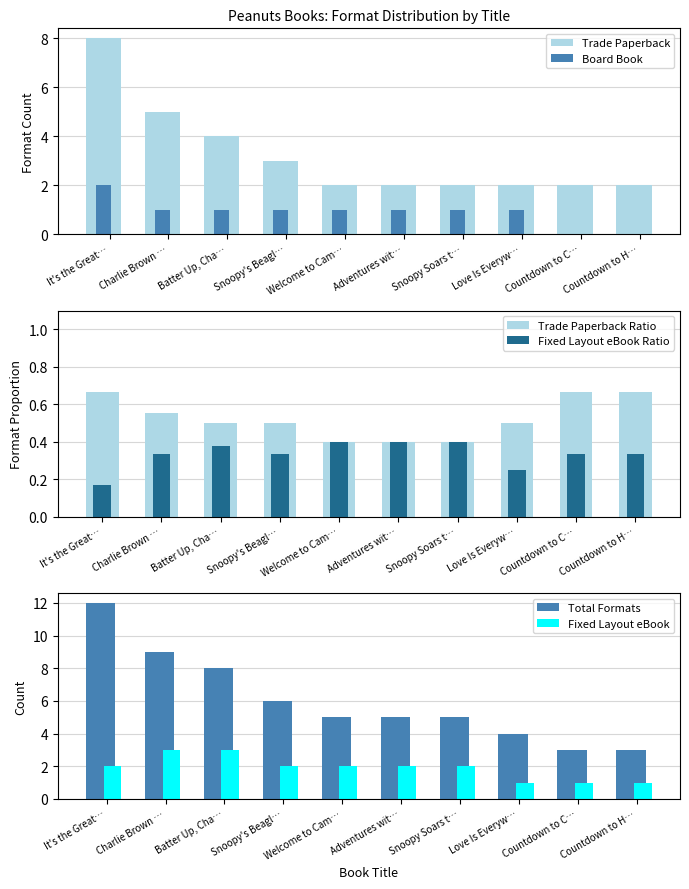

Which category has the highest value across all series?

It's the Great Pumpkin